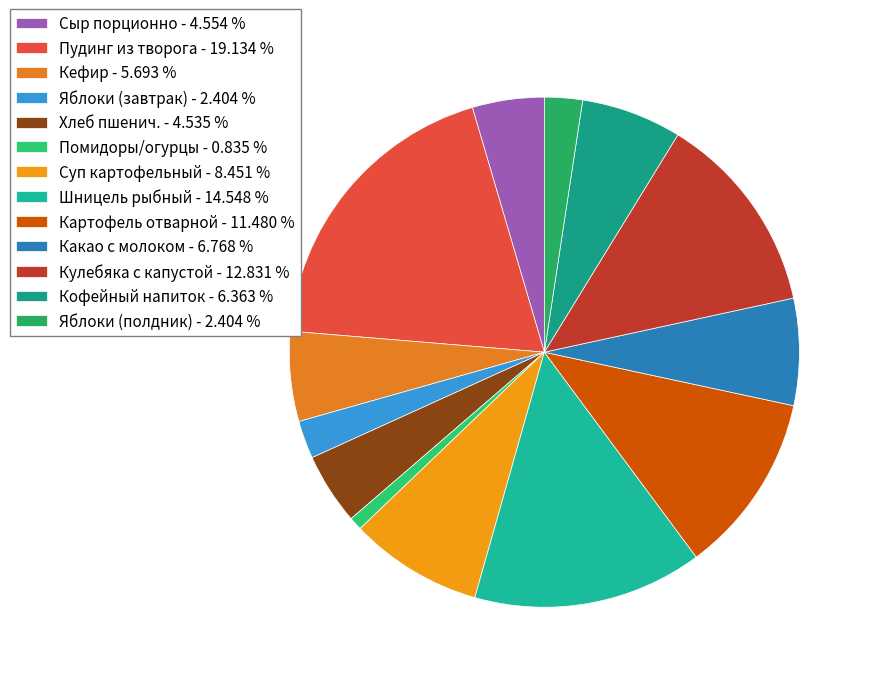

Approximately how many times larger is the value at Яблоки (завтрак) compared to Пудинг из творога?

0.1